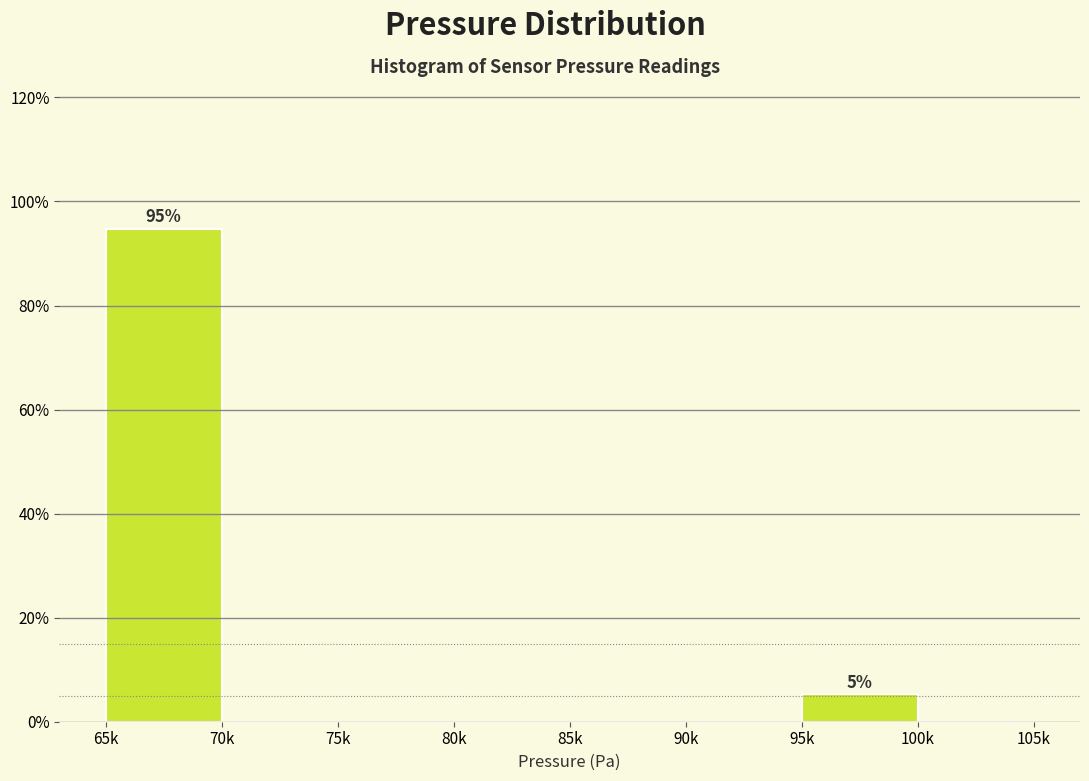

Reading left to right, extract all data points from this chart.

65k=94.7	70k=0.0	75k=0.0	80k=0.0	85k=0.0	90k=0.0	95k=5.3	100k=0.0